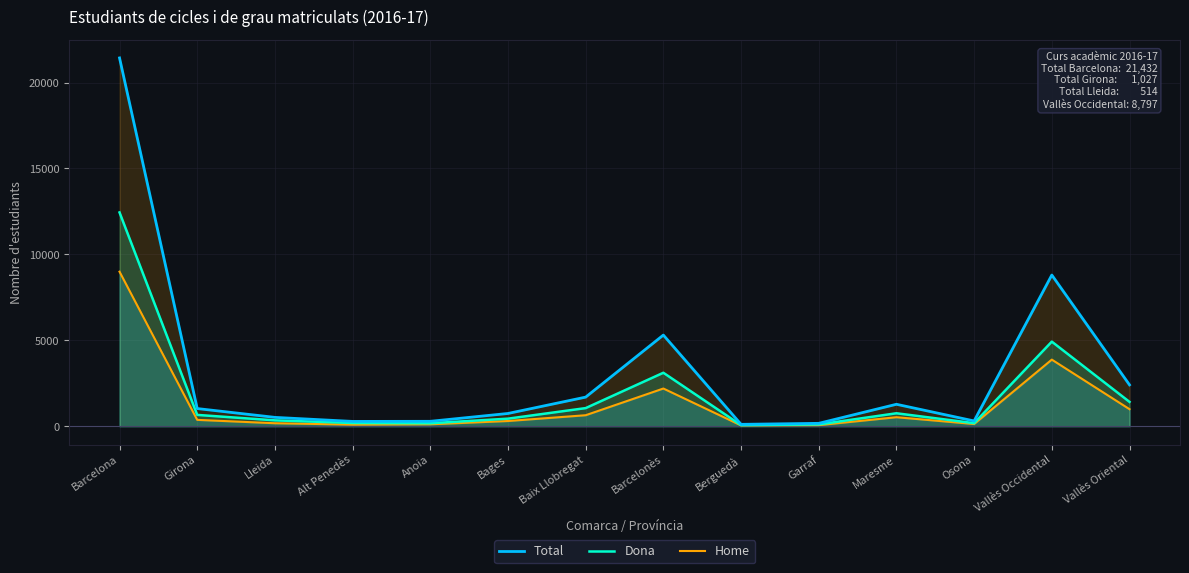

At which category does Home reach its first local peak?

Barcelonès